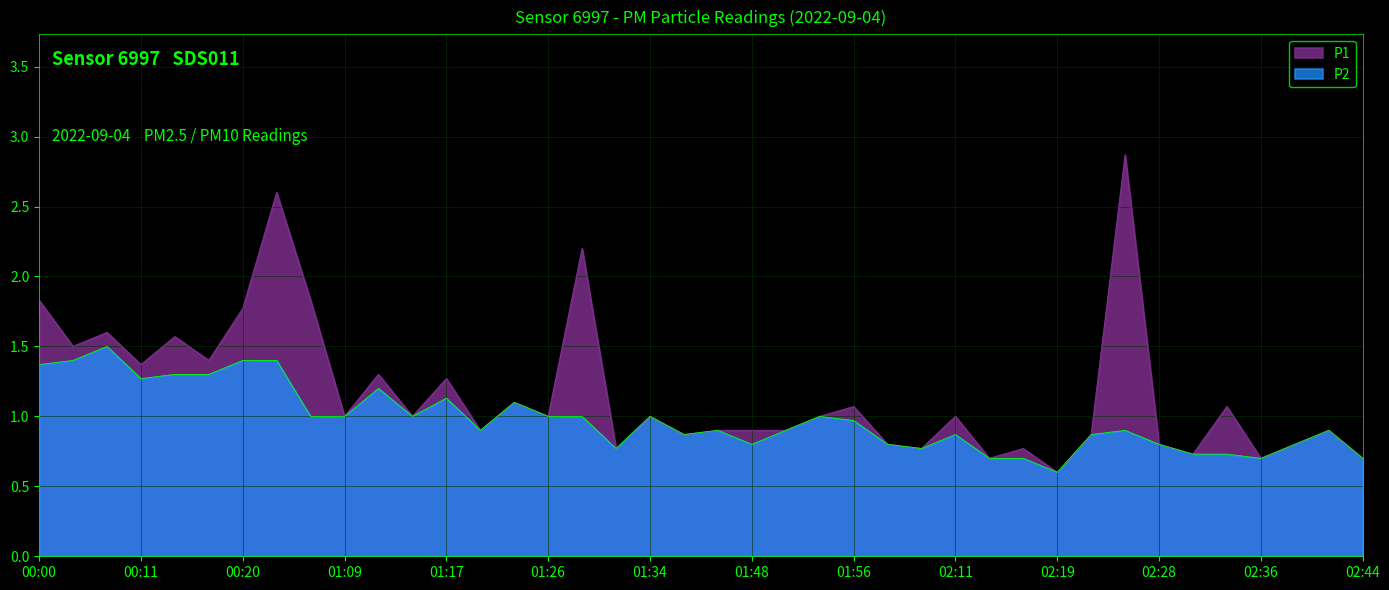

Which series has the widest spread of values?

P1